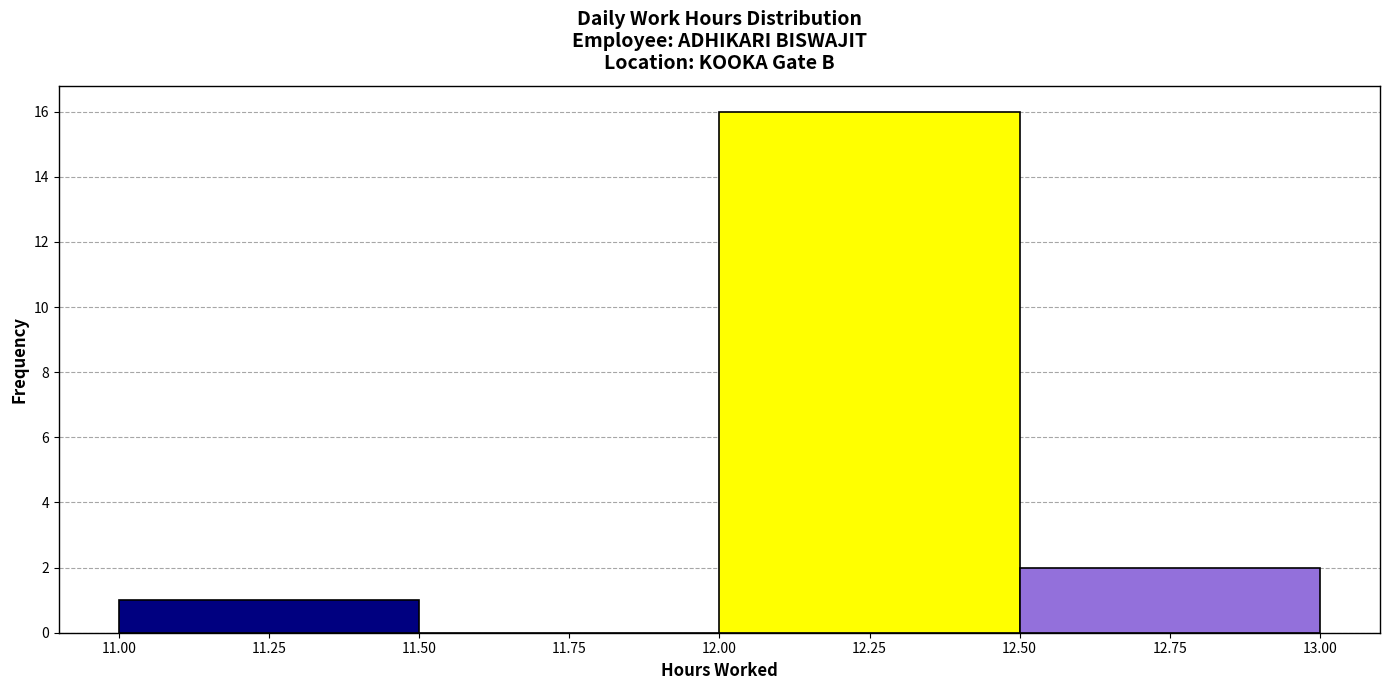

Over which range of the x-axis is the bar tallest?

12.00 to 12.50